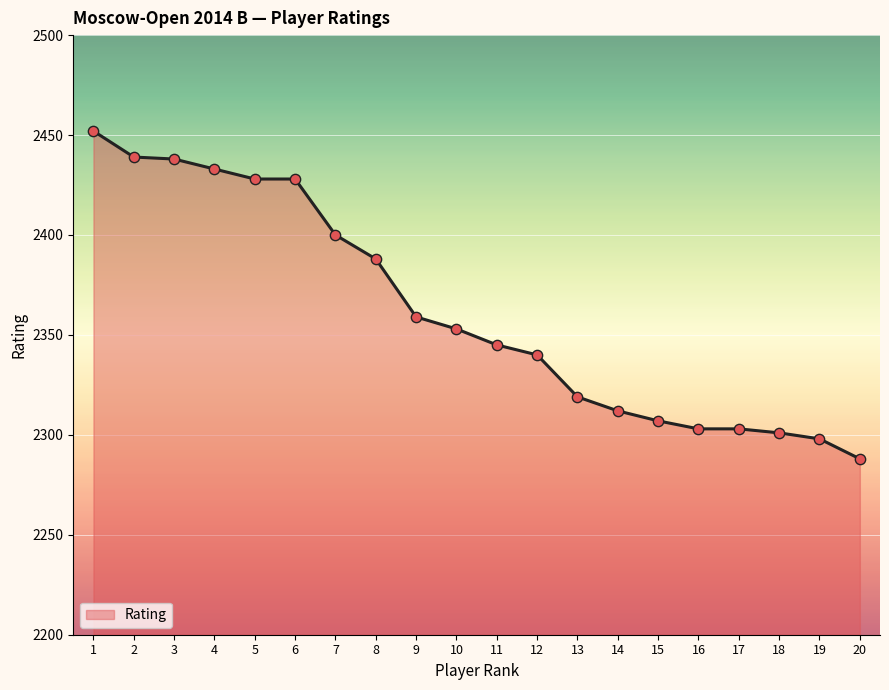

Between 14 and 20, which is larger?

14